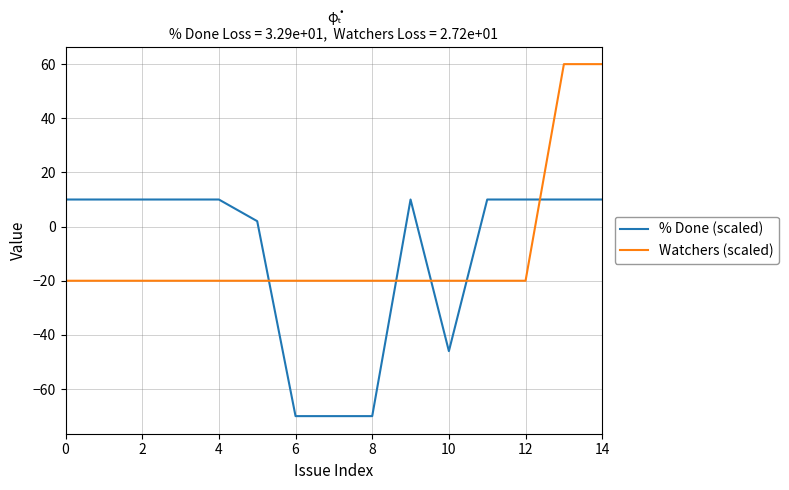

True or false: Watchers (scaled) and % Done (scaled) cross at least once.

True